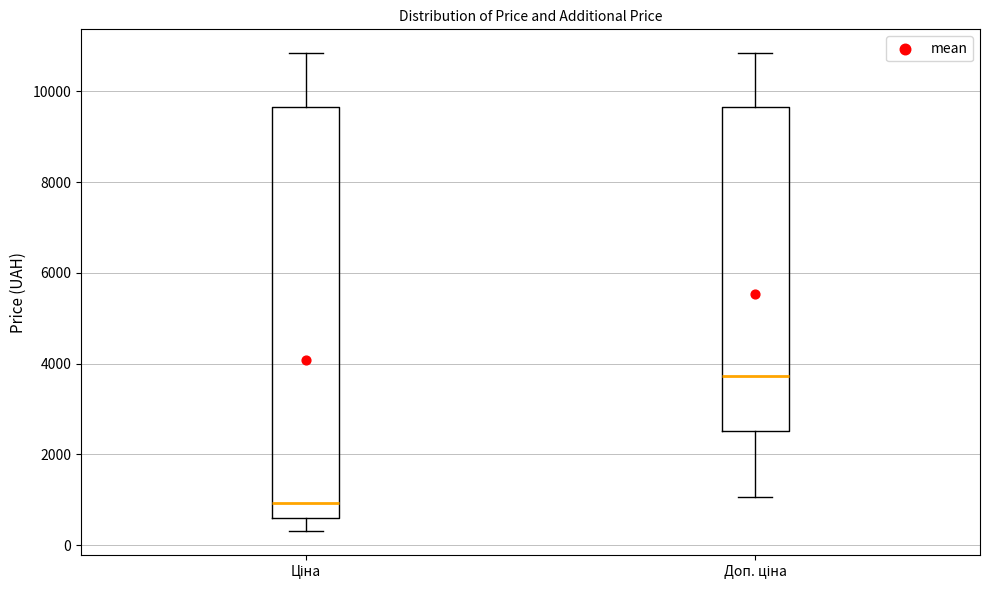

Which box has the lowest median line?

Ціна